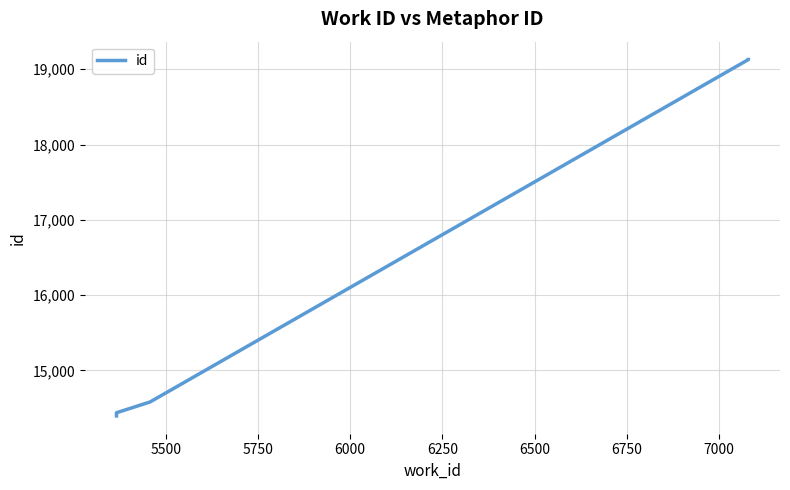

Reading left to right, list all the values displayed in this chart.

14397	14407	14439	14497	14500	14582	19129	19130